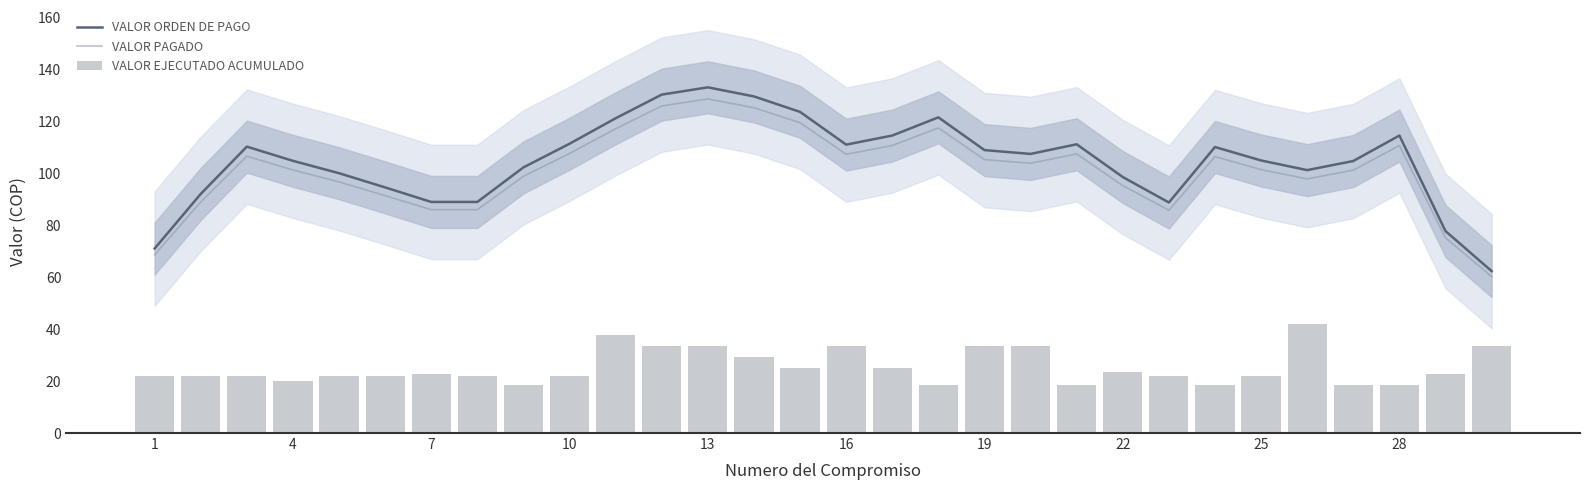

What is the sum of the VALOR PAGADO values at 14 and 26?

220.6